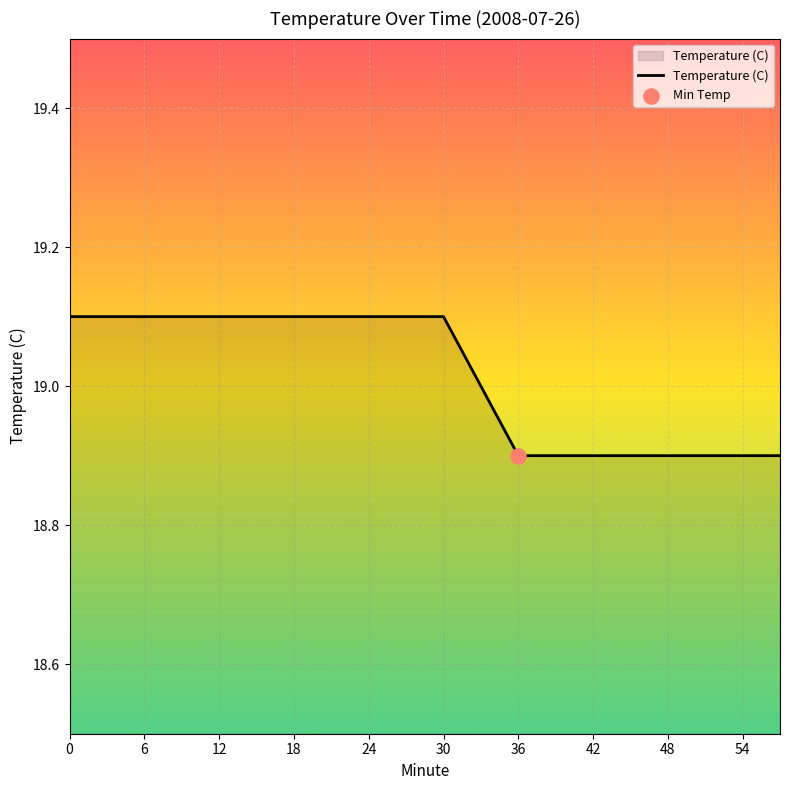

What is the greatest value displayed?

19.1